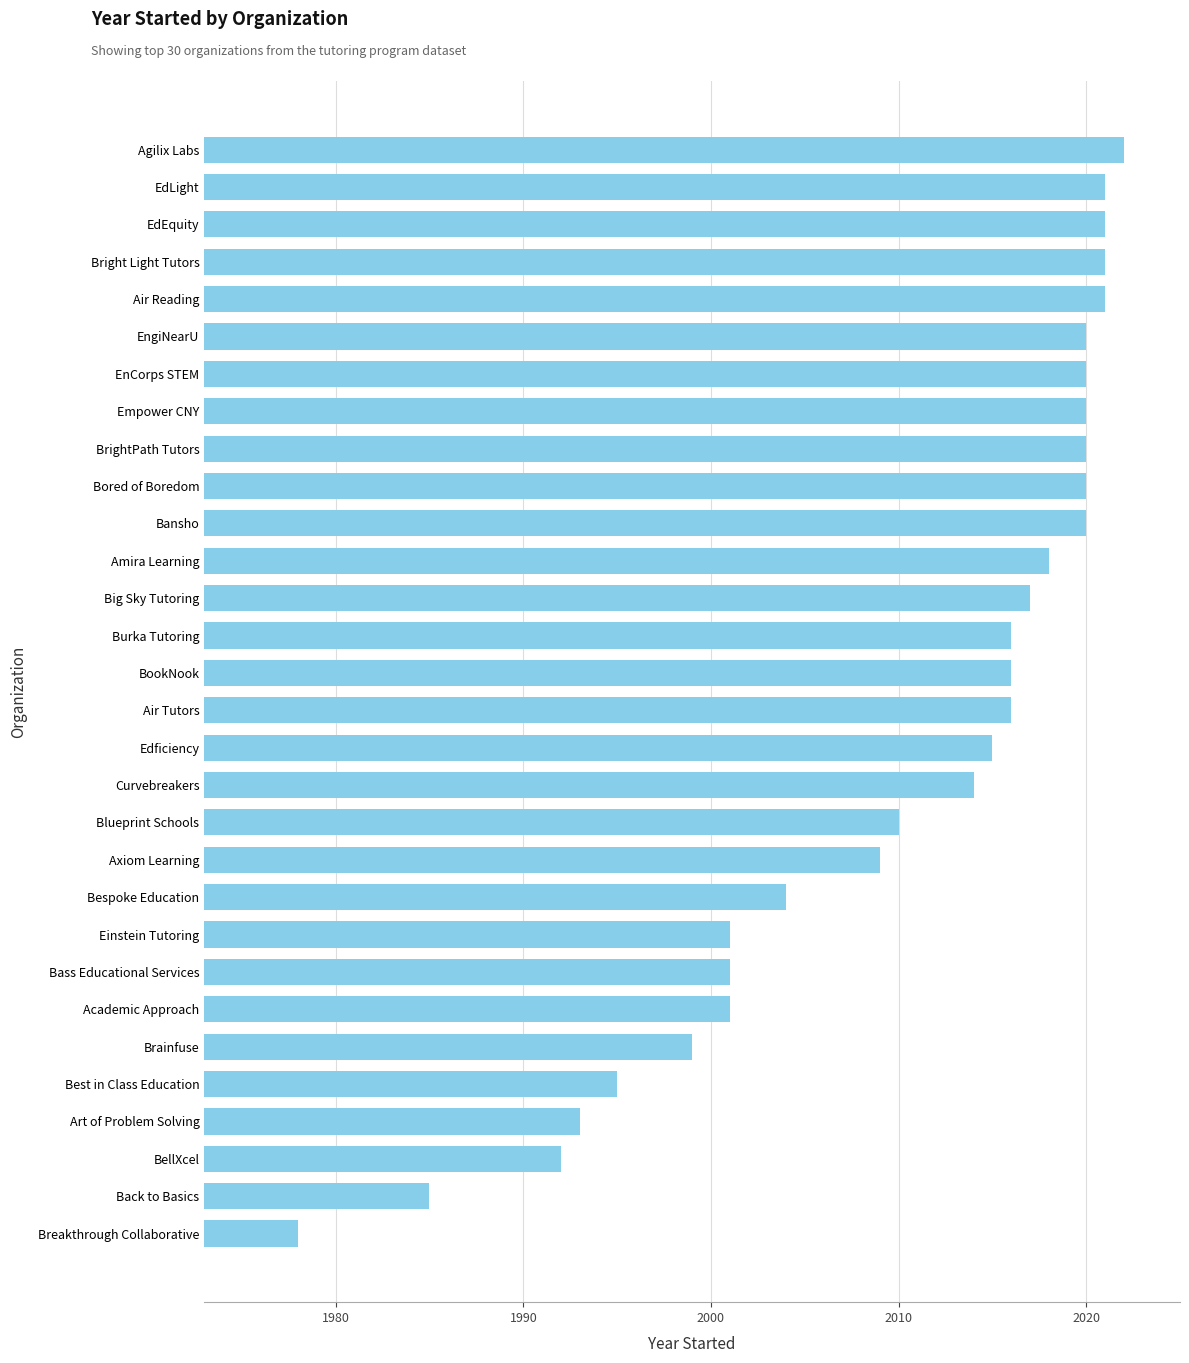

How many bars are there in total?

30